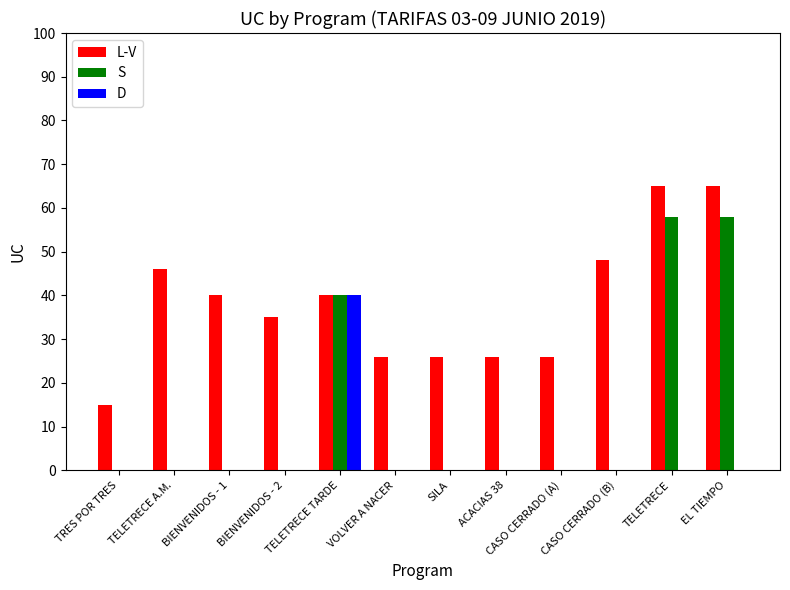

Between BIENVENIDOS - 1 and SILA, which series saw the biggest shift?

L-V